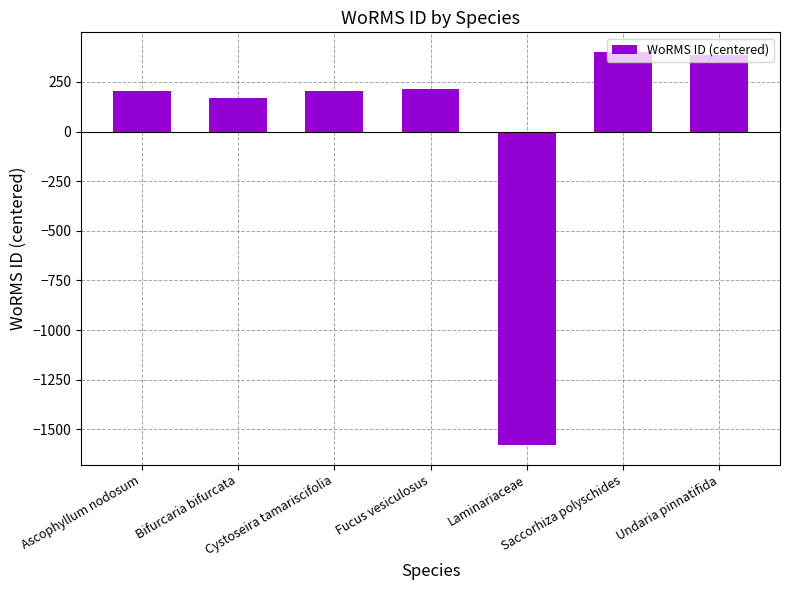

How many bars are there in total?

7